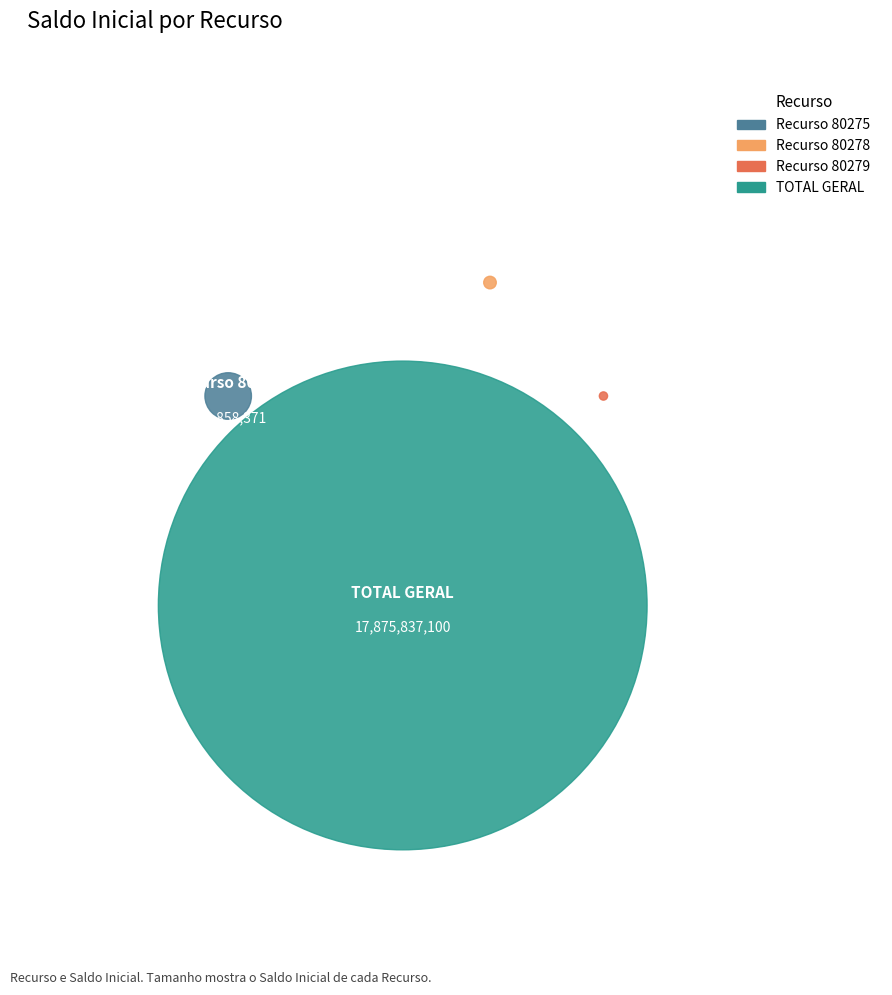

Which slice is the largest?

TOTAL GERAL